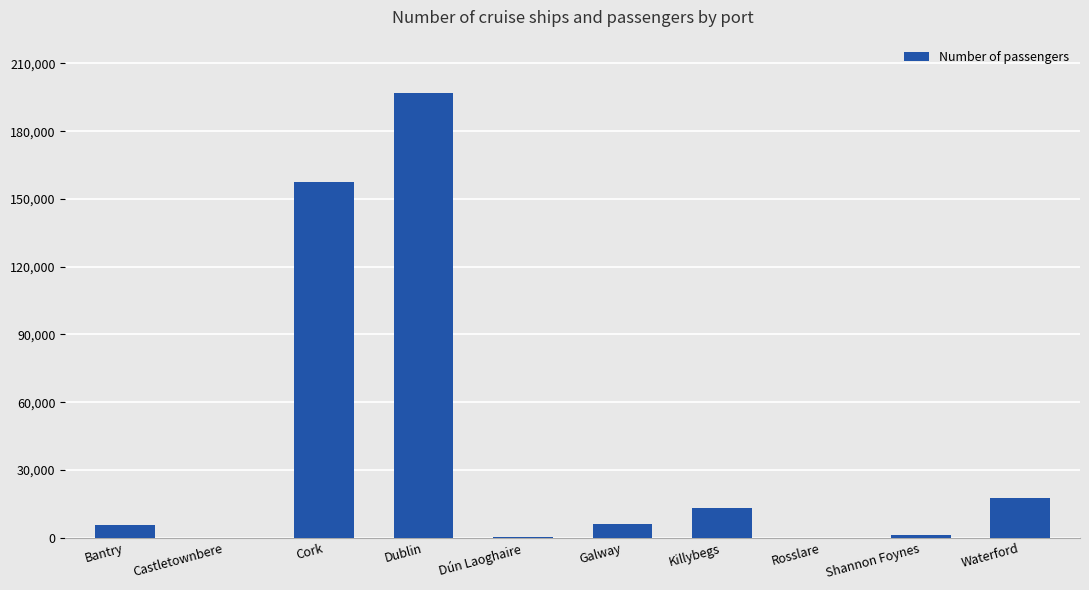

At which label is the value closest to 98449?

Cork